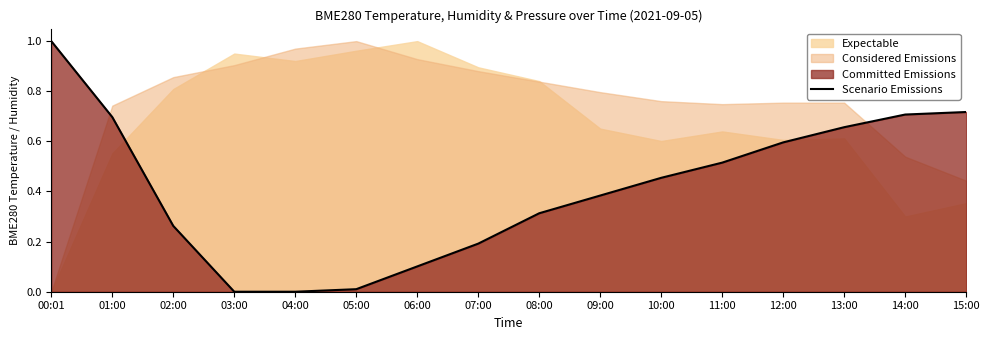

What is the label of the 10th point from the right?

06:00